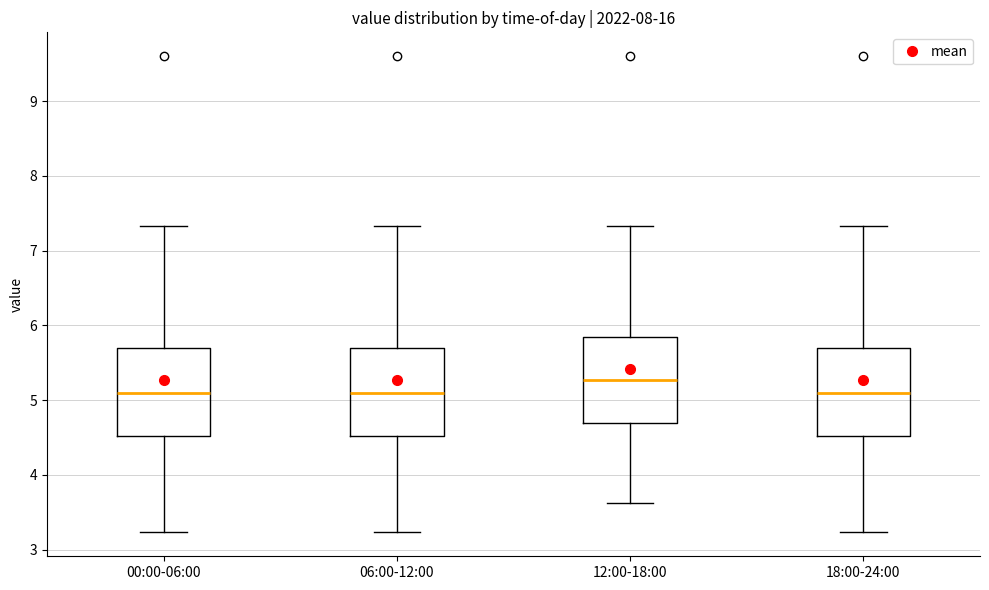

Reading left to right, read every box against the y-axis: the position of its median line, the range the box covers, and the ends of its whiskers. The values are not printed on the chart, so give them approximately, as read against the axis.

00:00-06:00: median 5.1, box 4.5 to 5.7, whiskers 3.2 to 7.3
06:00-12:00: median 5.1, box 4.5 to 5.7, whiskers 3.2 to 7.3
12:00-18:00: median 5.3, box 4.7 to 5.8, whiskers 3.6 to 7.3
18:00-24:00: median 5.1, box 4.5 to 5.7, whiskers 3.2 to 7.3